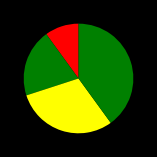

Count the number of slices in the pie.

4